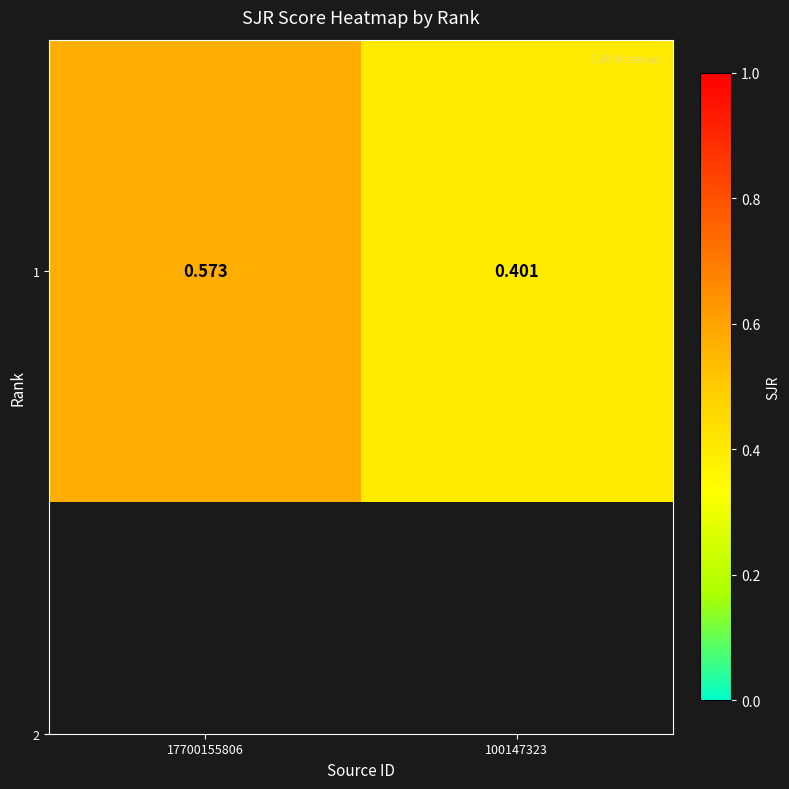

List the labels in order of value, largest first.

17700155806, 100147323